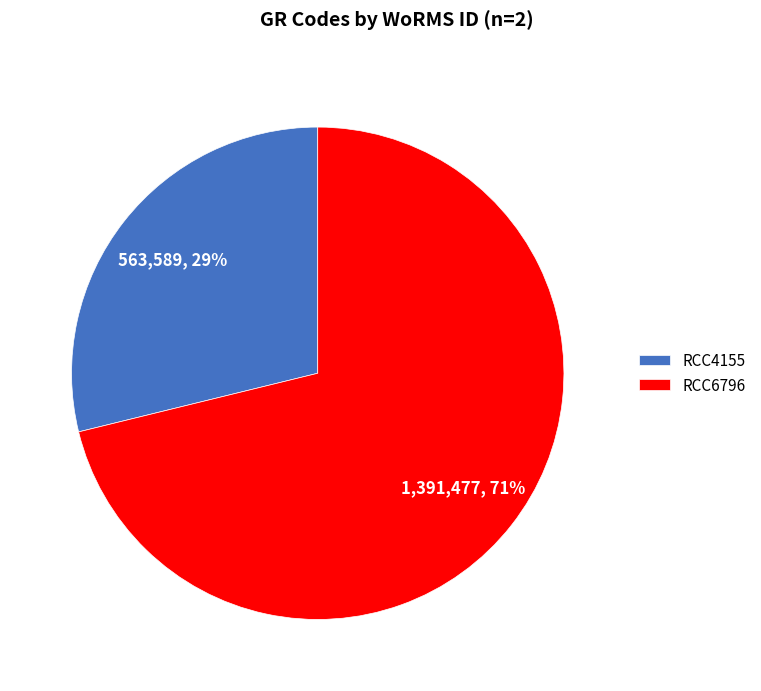

Count the number of slices in the pie.

2